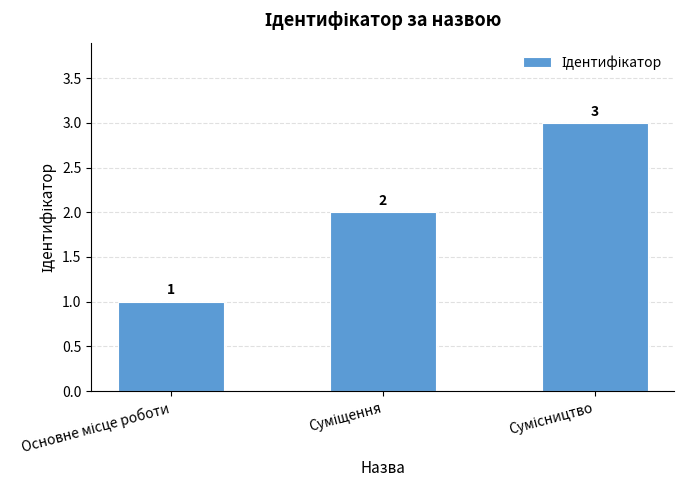

What is the sum of all values?

6